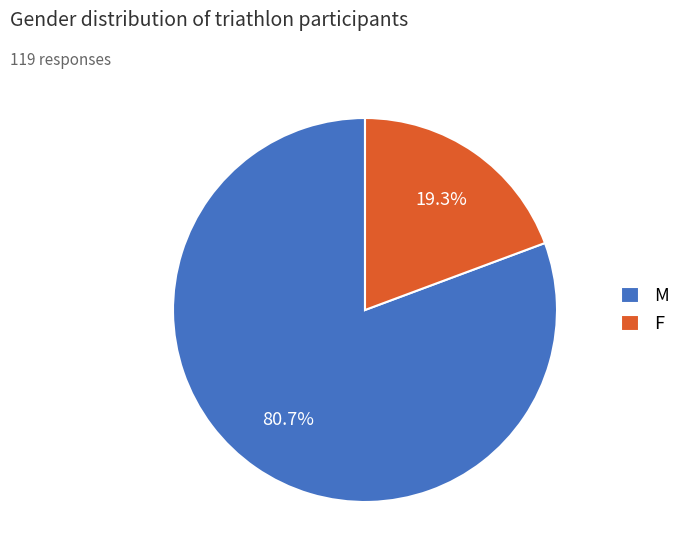

Is M the majority of the pie?

Yes